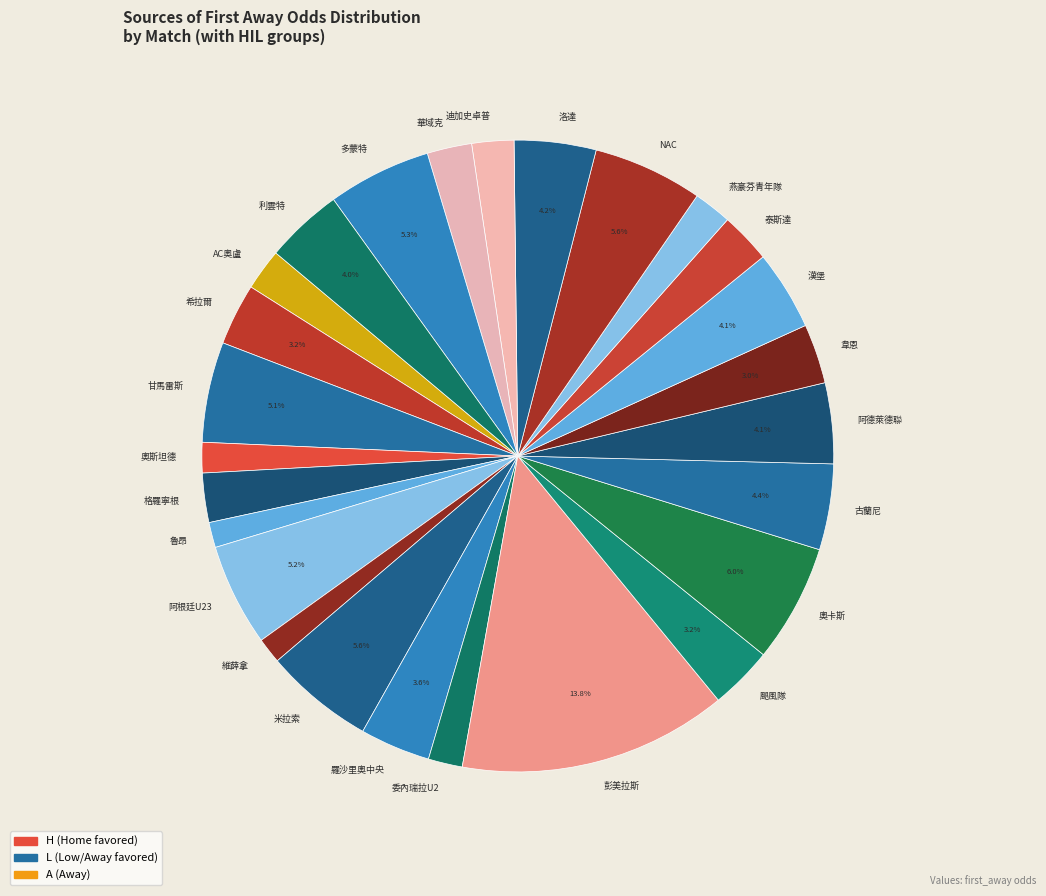

How much of the chart is everything except 彭美拉斯?

86.2%